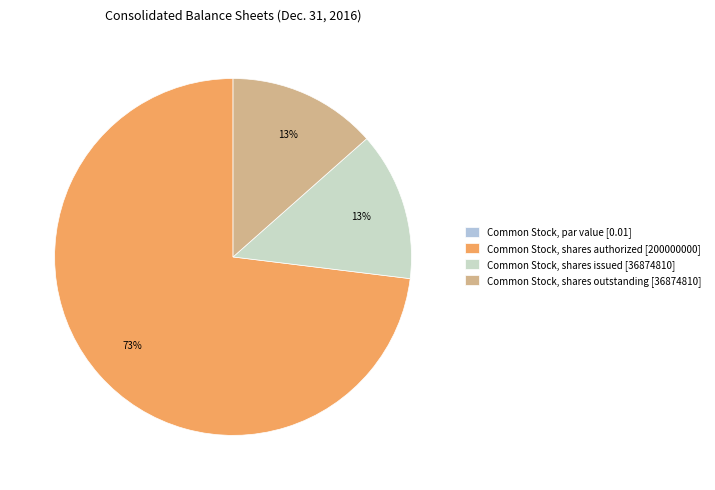

Is there any slice that represents more than half of the pie?

Yes